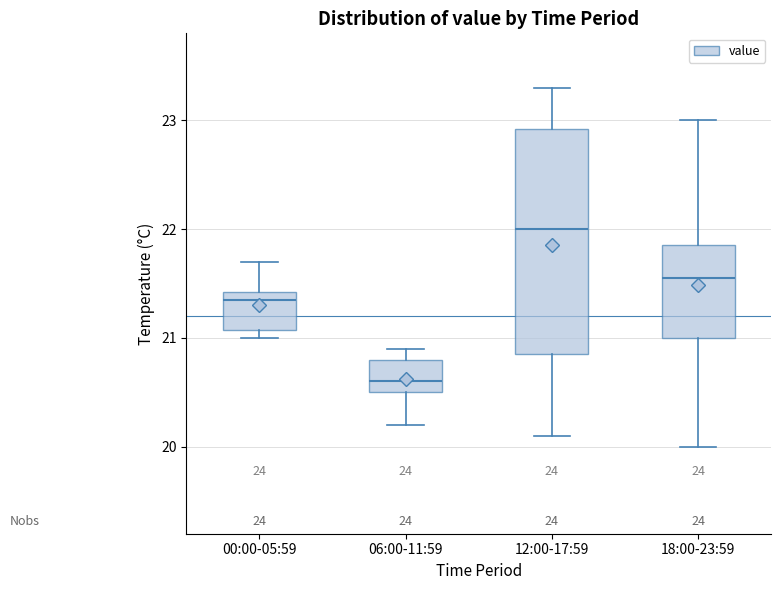

Reading left to right, read every box against the y-axis: the position of its median line, the range the box covers, and the ends of its whiskers. The values are not printed on the chart, so give them approximately, as read against the axis.

00:00-05:59: median 21.4 (just below the box's upper edge), box 21.1 to 21.4, whiskers 21.0 to 21.7
06:00-11:59: median 20.6, box 20.5 to 20.8, whiskers 20.2 to 20.9
12:00-17:59: median 22.0, box 20.9 to 22.9, whiskers 20.1 to 23.3
18:00-23:59: median 21.6, box 21.0 to 21.9, whiskers 20.0 to 23.0